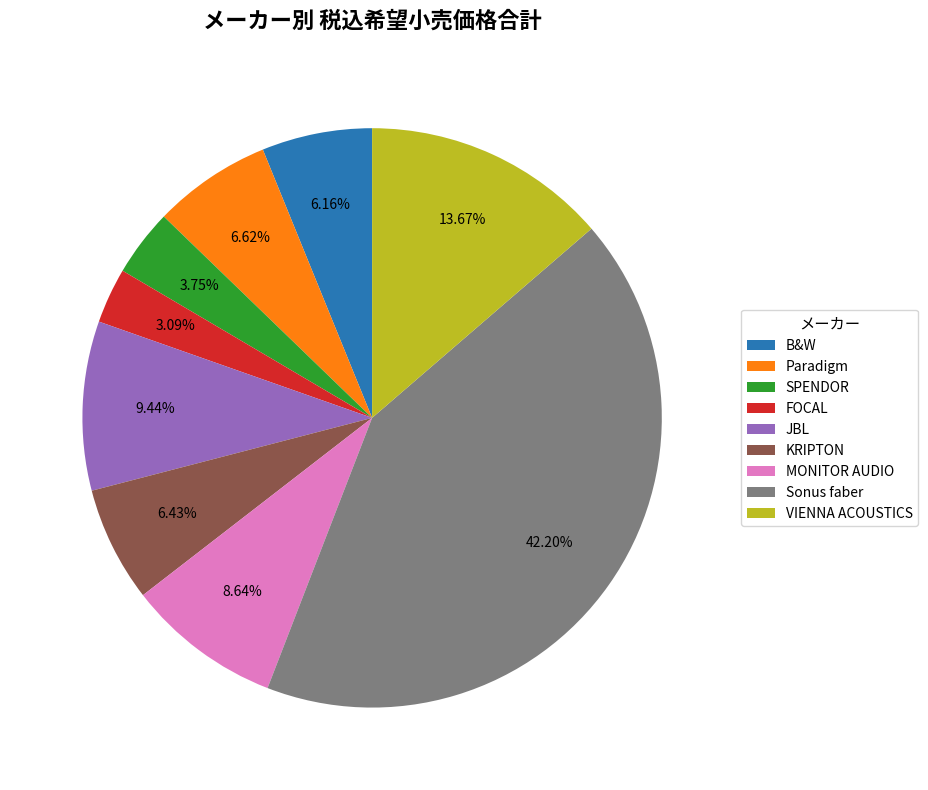

What portion of the pie excludes Sonus faber?

57.8%